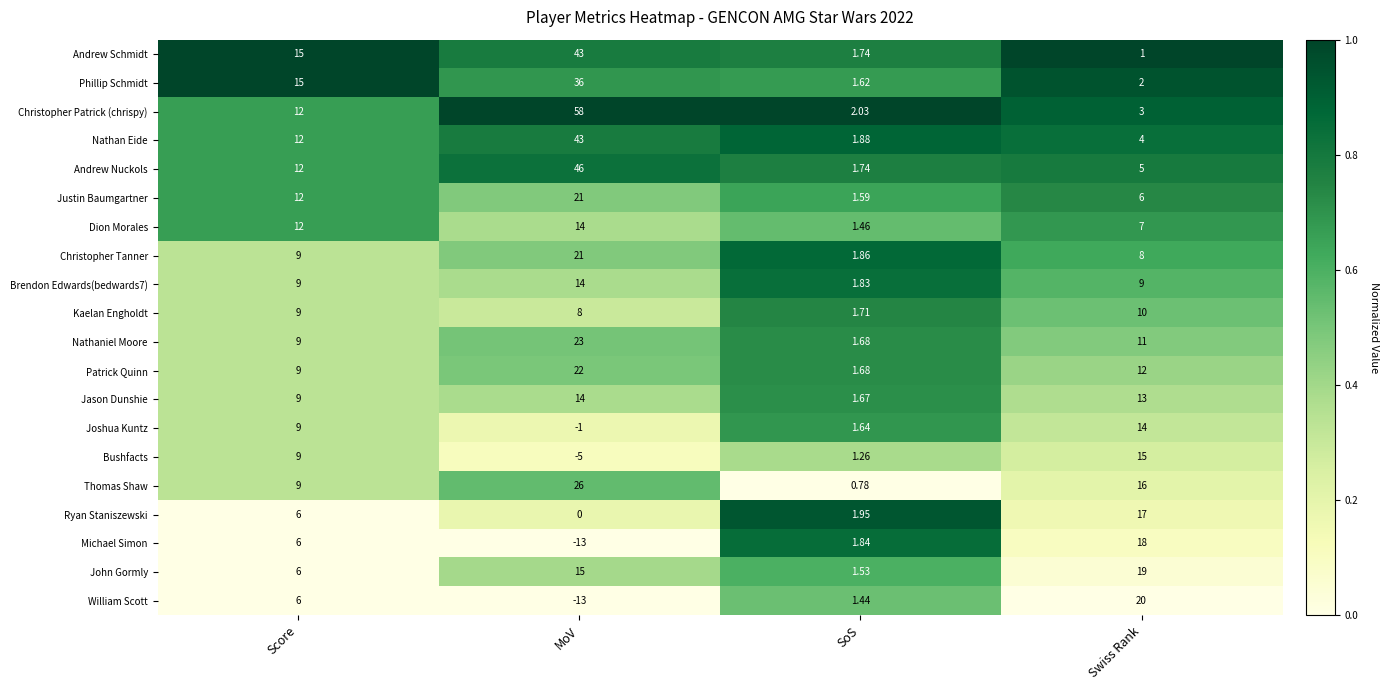

Which category has the highest value across all series?

MoV